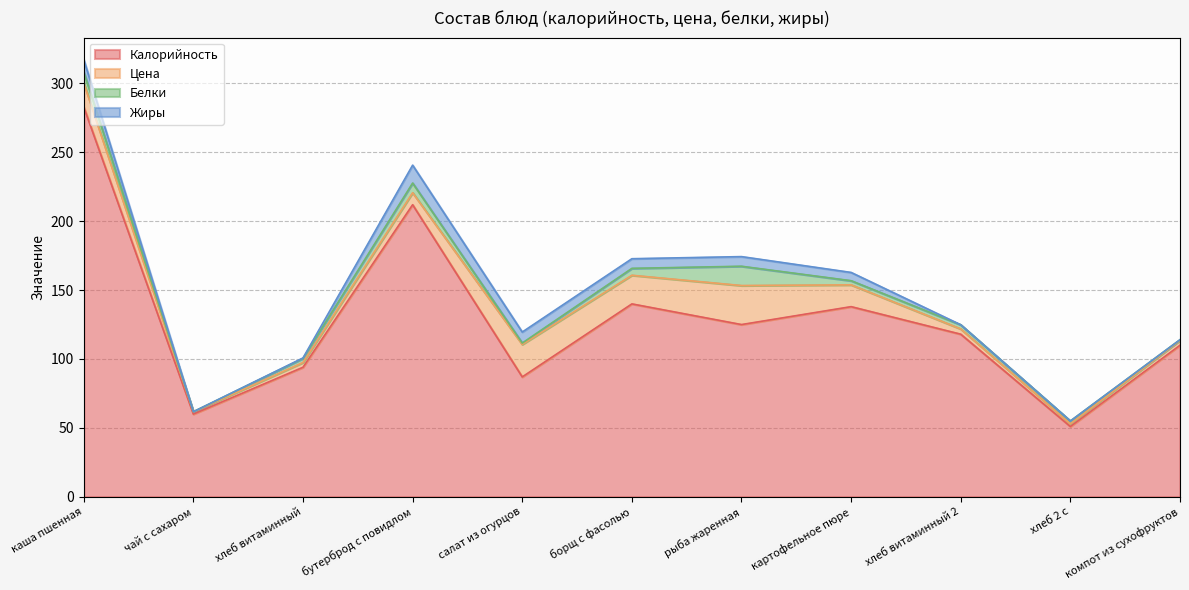

Which series ends up on top after the final intersection of Цена and Жиры?

Цена